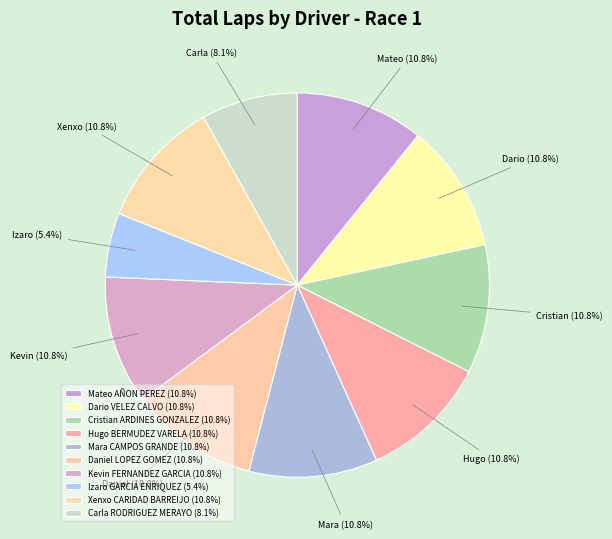

To the nearest percent, what is the combined percentage of Carla RODRIGUEZ MERAYO and Dario VELEZ CALVO?

19%